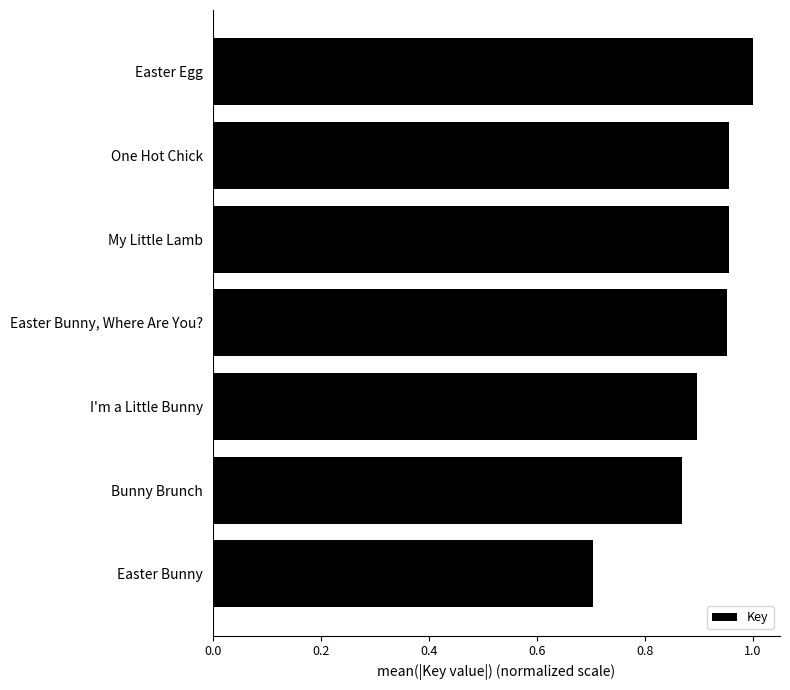

What is the change in value from Bunny Brunch to My Little Lamb?

+0.1